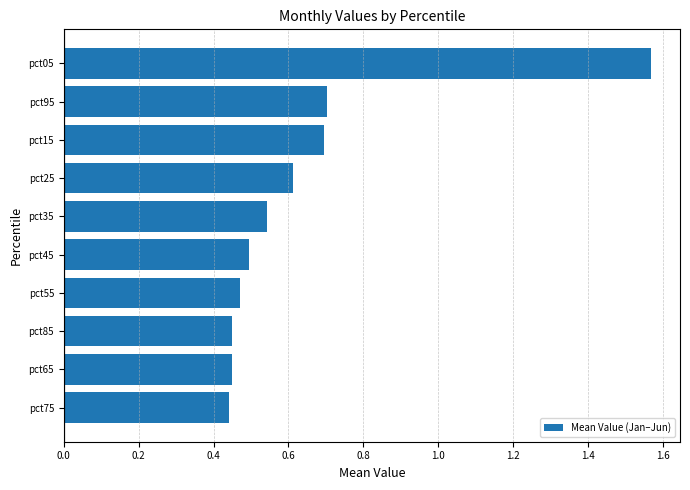

Is it true that the value at pct15 is 1.0?

False